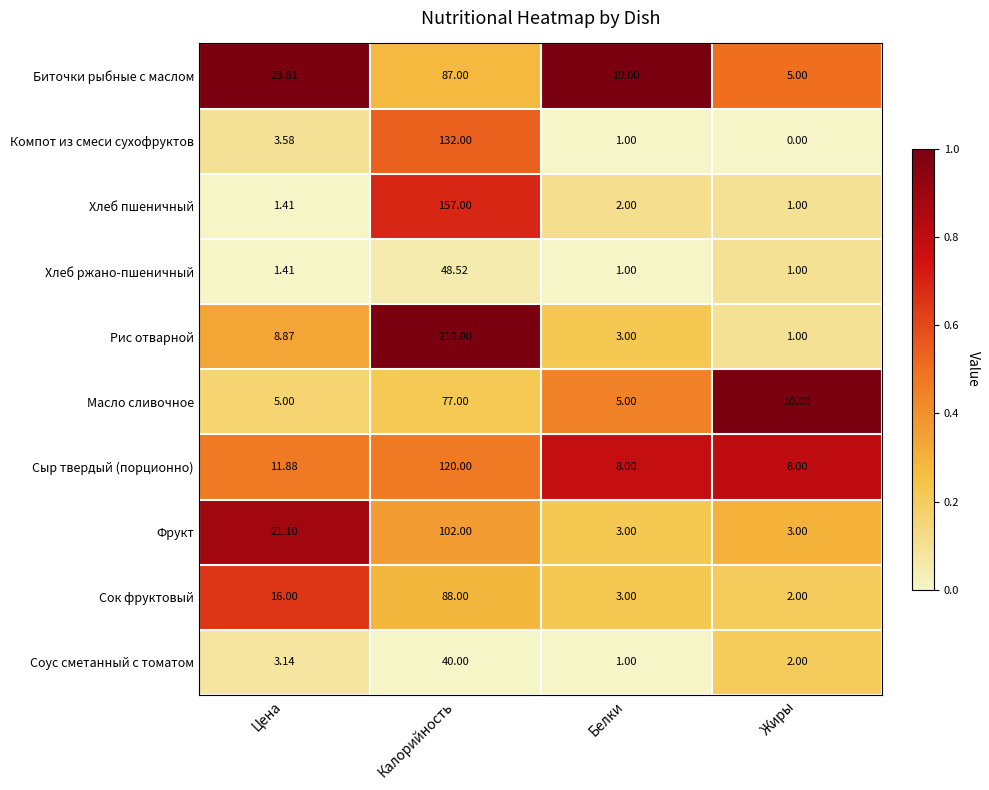

Which series has the largest total across all categories?

Рис отварной